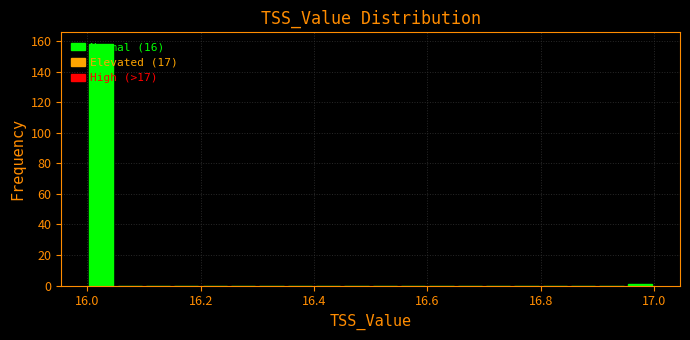

Read against the x-axis, roughly where is the centre of the tallest bar?

16.02